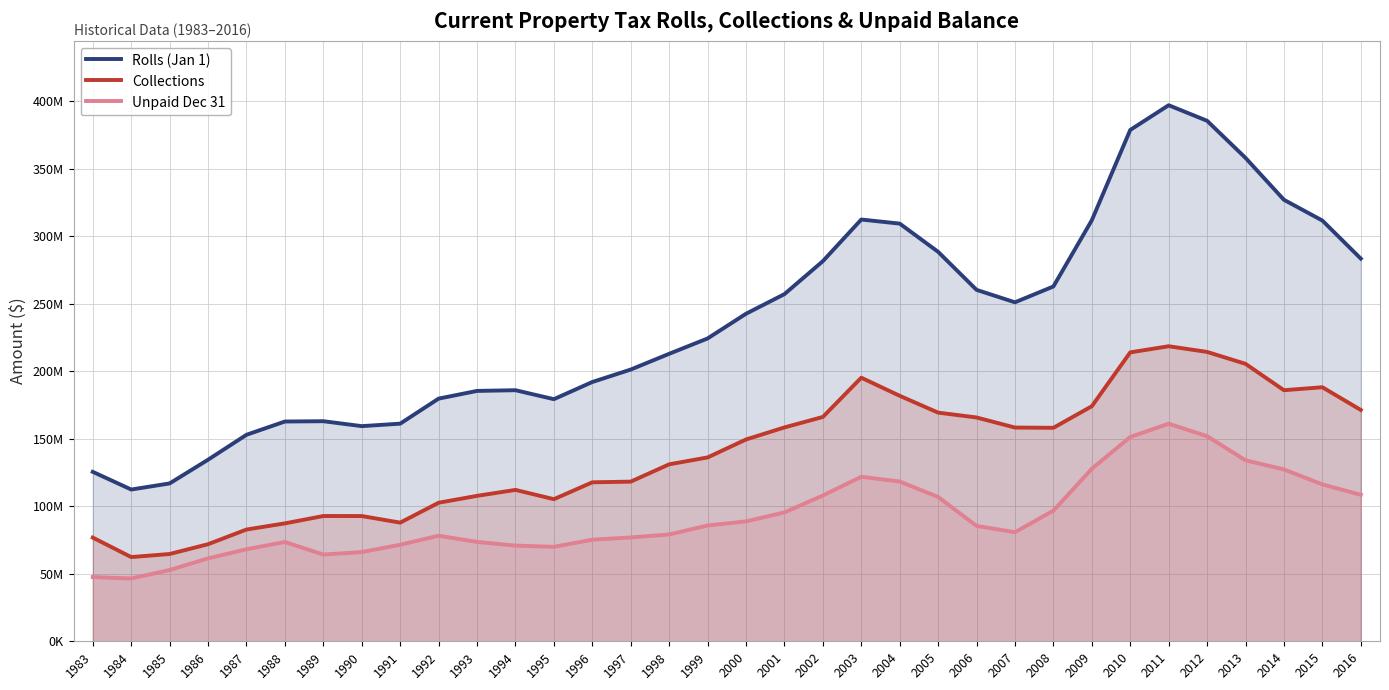

True or false: Collections has a value of 76770303.0 at 1983.

True